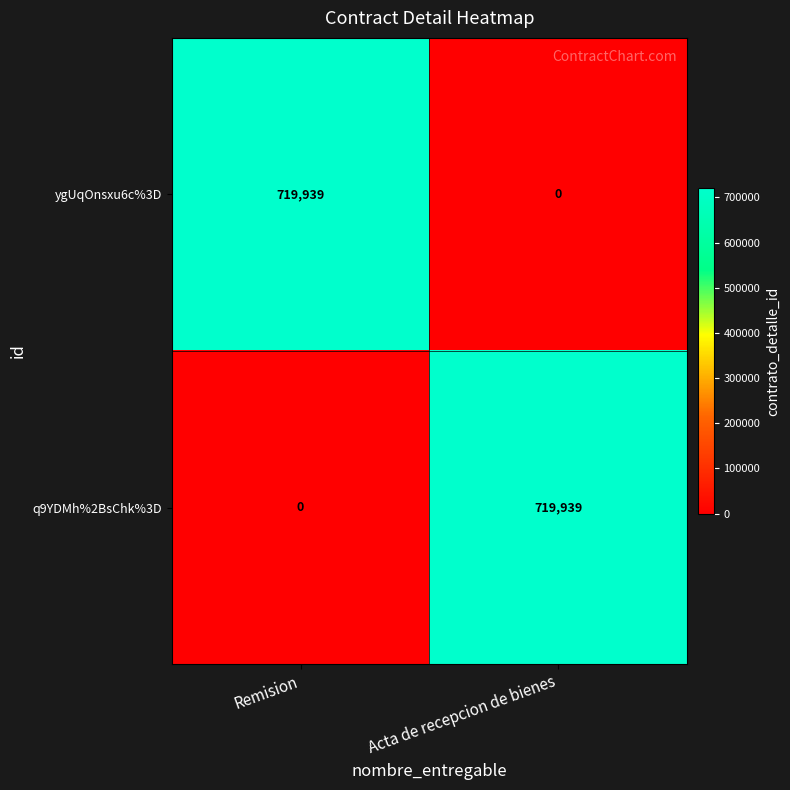

Reading left to right, extract all data points from this chart.

ygUqOnsxu6c%3D: Remision=719939	Acta de recepcion de bienes=0
q9YDMh%2BsChk%3D: Remision=0	Acta de recepcion de bienes=719939